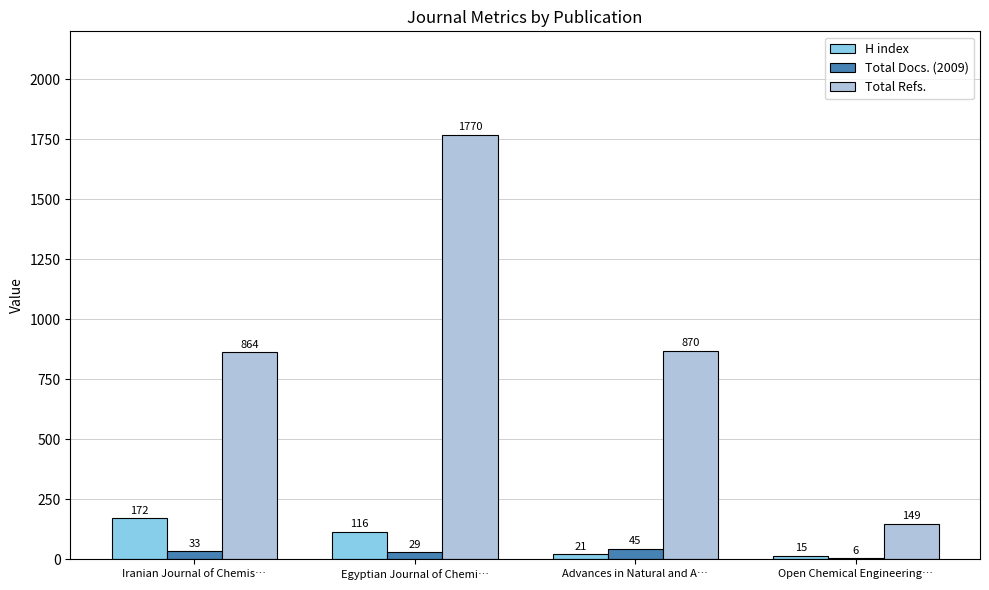

What is the maximum value shown in the chart?

1770